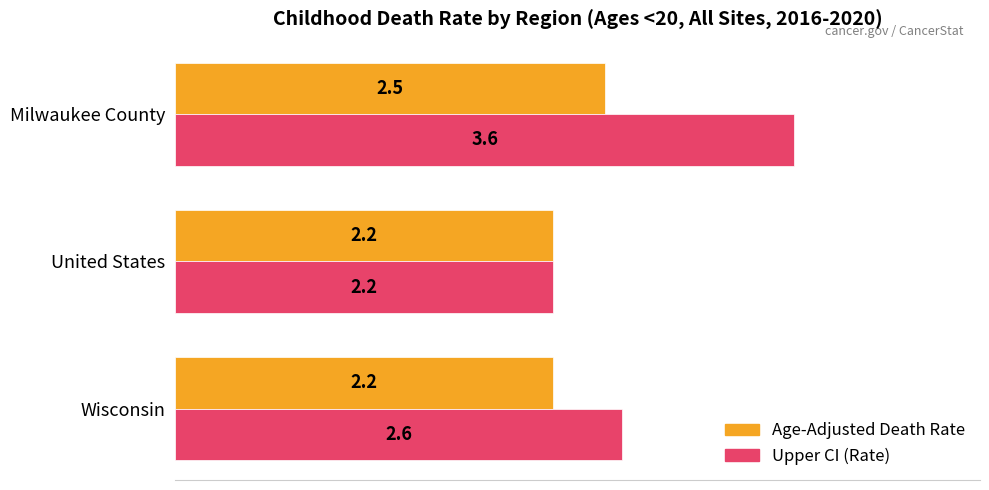

The Age-Adjusted Death Rate series shows 0.7 at Wisconsin. True or false?

False